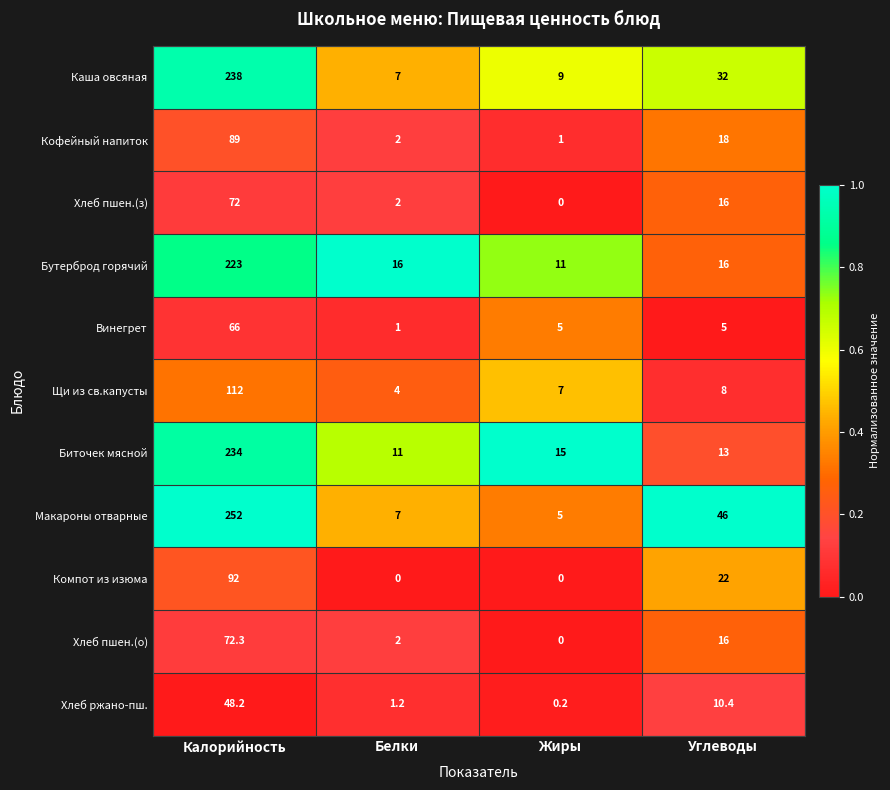

What is the sum of the Винегрет values at Калорийность and Углеводы?

71.0